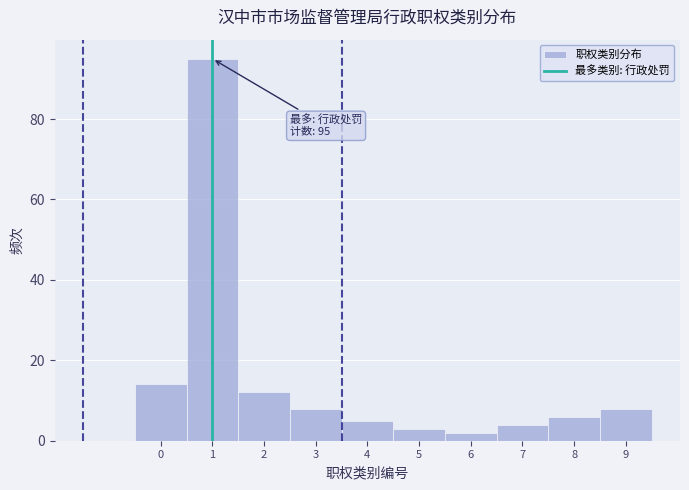

Which range on the x-axis has the tallest bar?

0.5 to 1.5